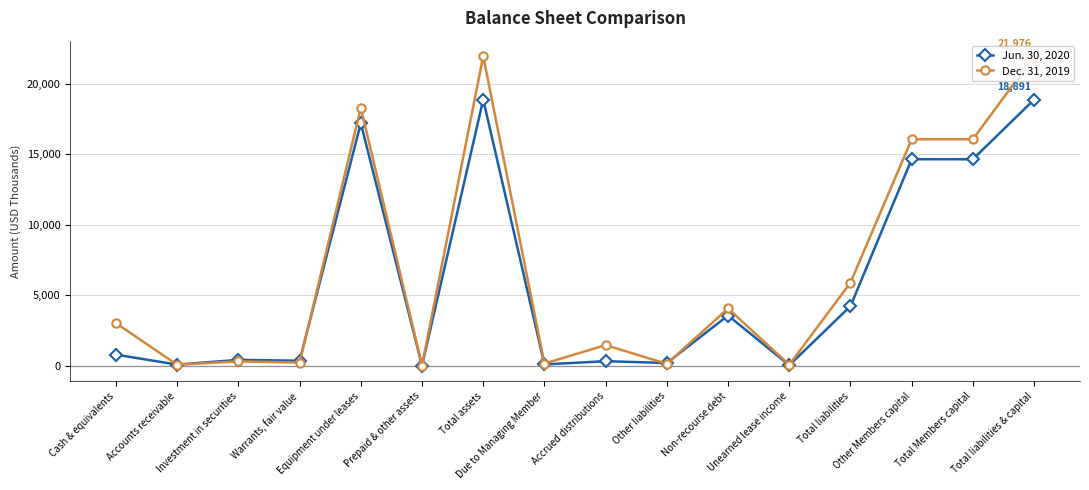

Rank the series at Cash & equivalents from lowest to highest value.

Jun. 30, 2020, Dec. 31, 2019